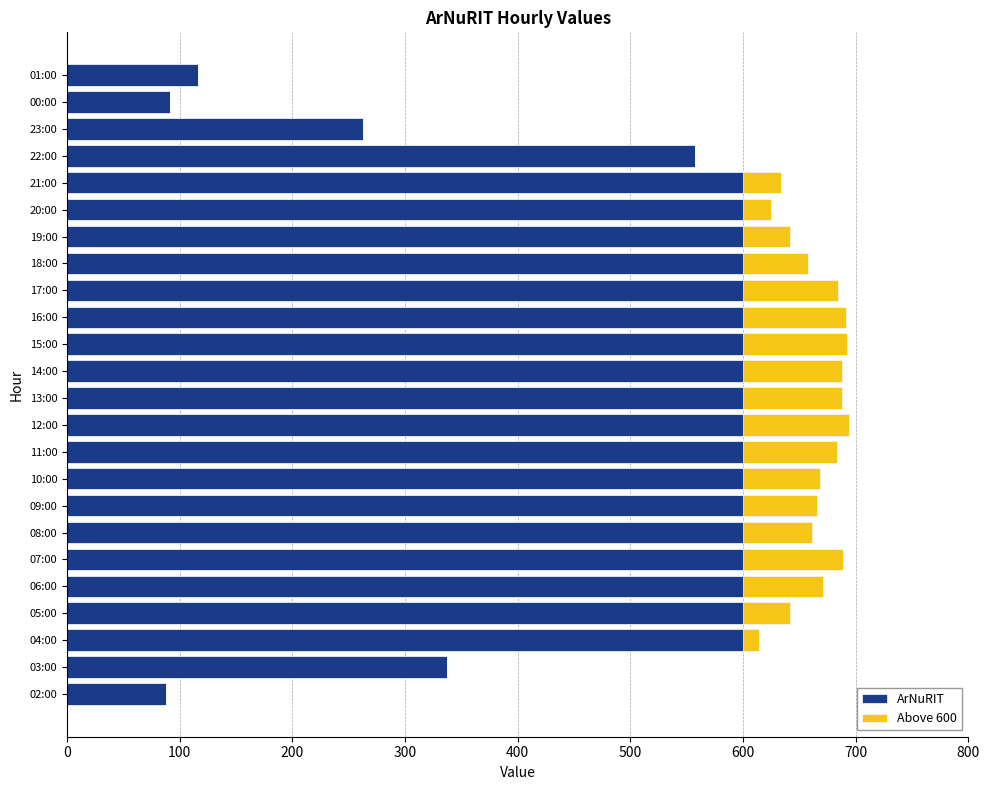

Count the number of data series in this chart.

2